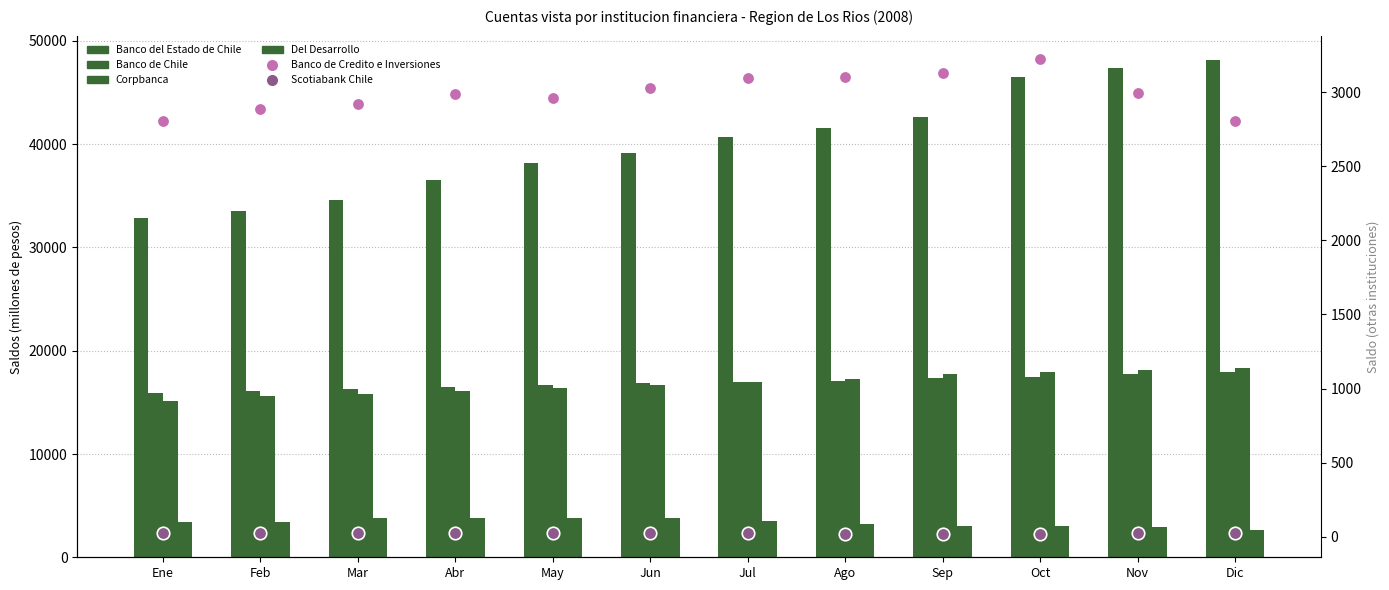

How many values in the Corpbanca series exceed 16984?

5